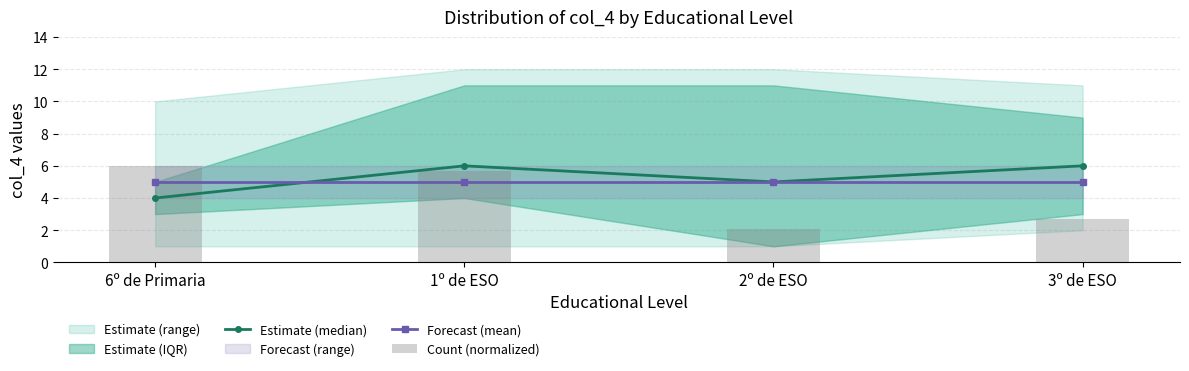

What is the lowest value of the Estimate (median) series?

4